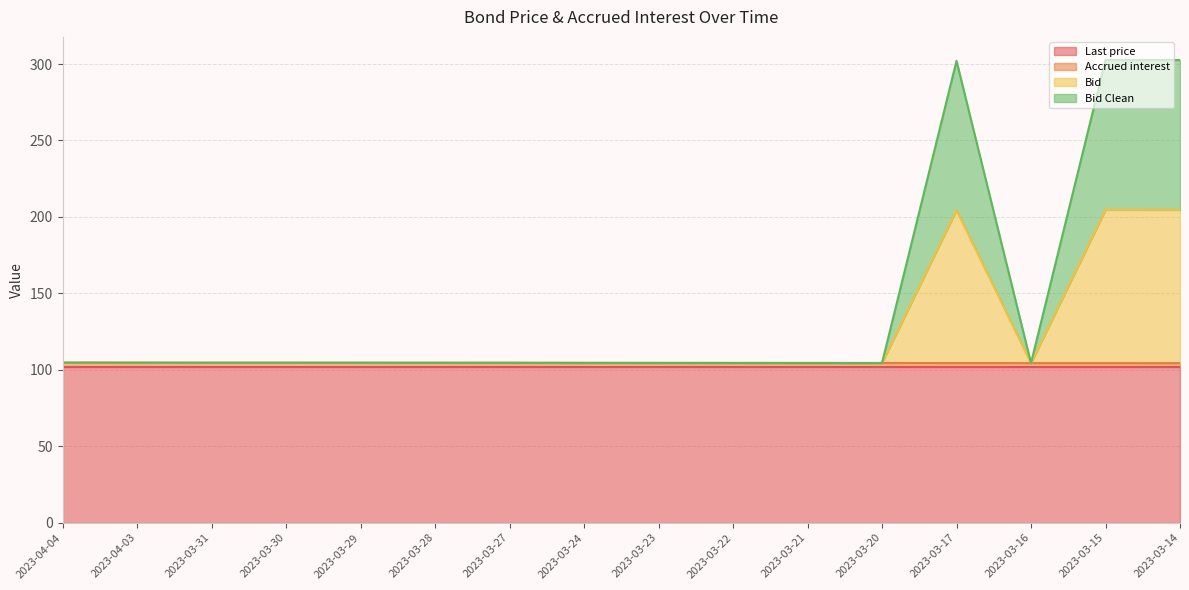

What is the difference between the second highest and minimum values in the Accrued interest series?

0.3